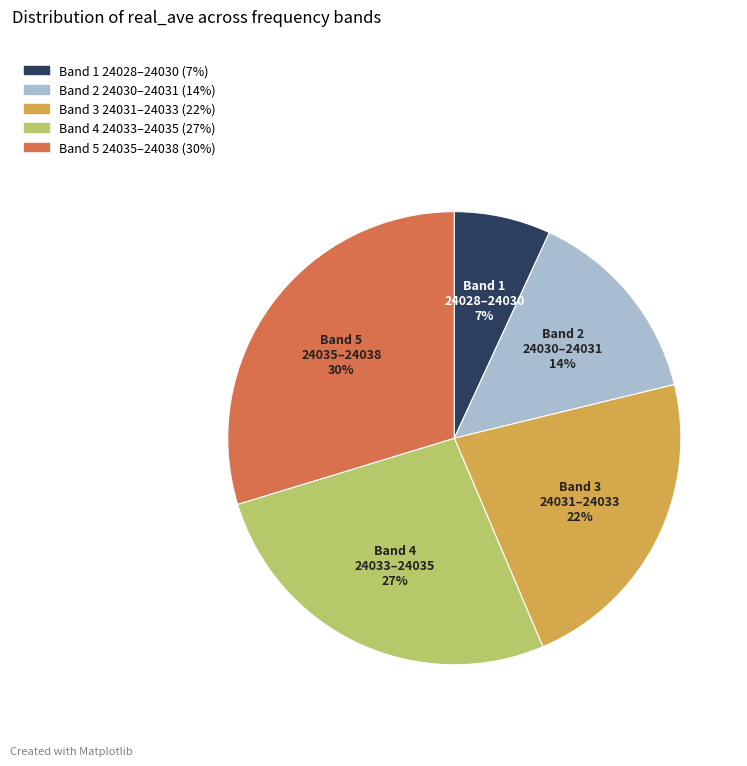

To the nearest percent, what is the average slice percentage?

20%